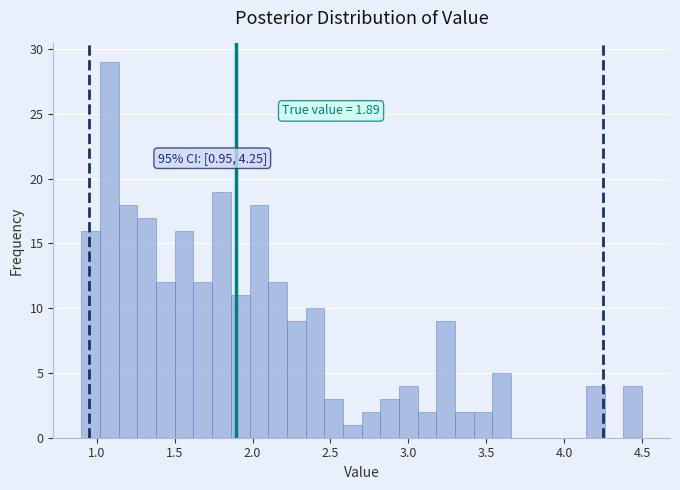

Read against the x-axis, roughly where is the centre of the tallest bar?

1.10